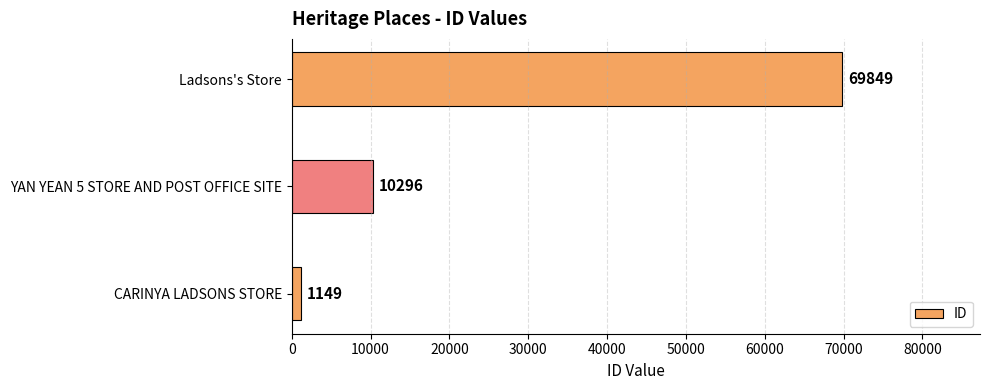

Rank the categories by value from lowest to highest.

CARINYA LADSONS STORE, YAN YEAN 5 STORE AND POST OFFICE SITE, Ladsons's Store